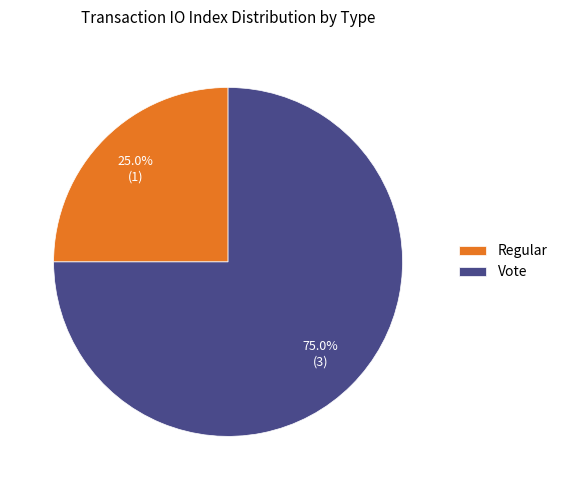

Is there any slice that represents more than half of the pie?

Yes